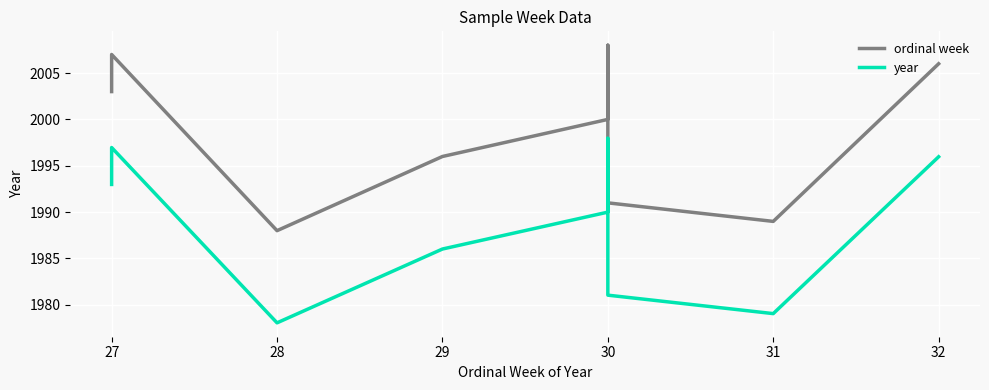

At 30, list the series in order from largest to smallest.

ordinal week, year